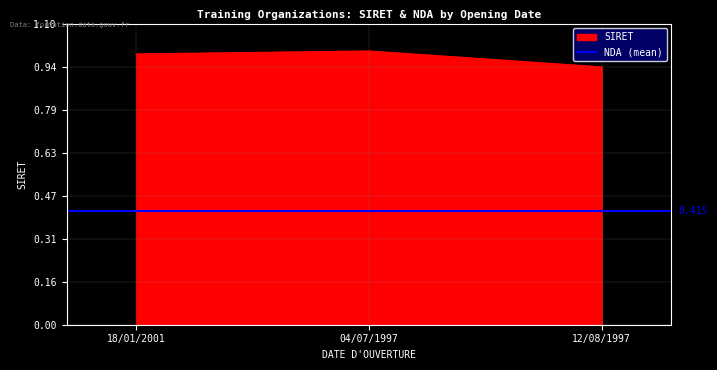

How many lines are shown in the chart?

1